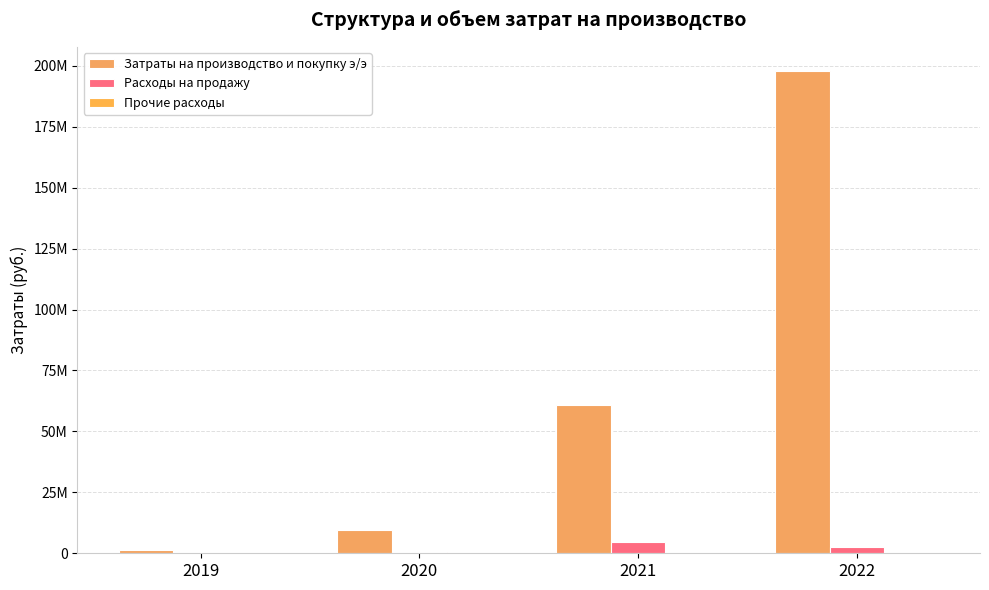

Rank the categories by Расходы на продажу value from lowest to highest.

2019, 2020, 2022, 2021